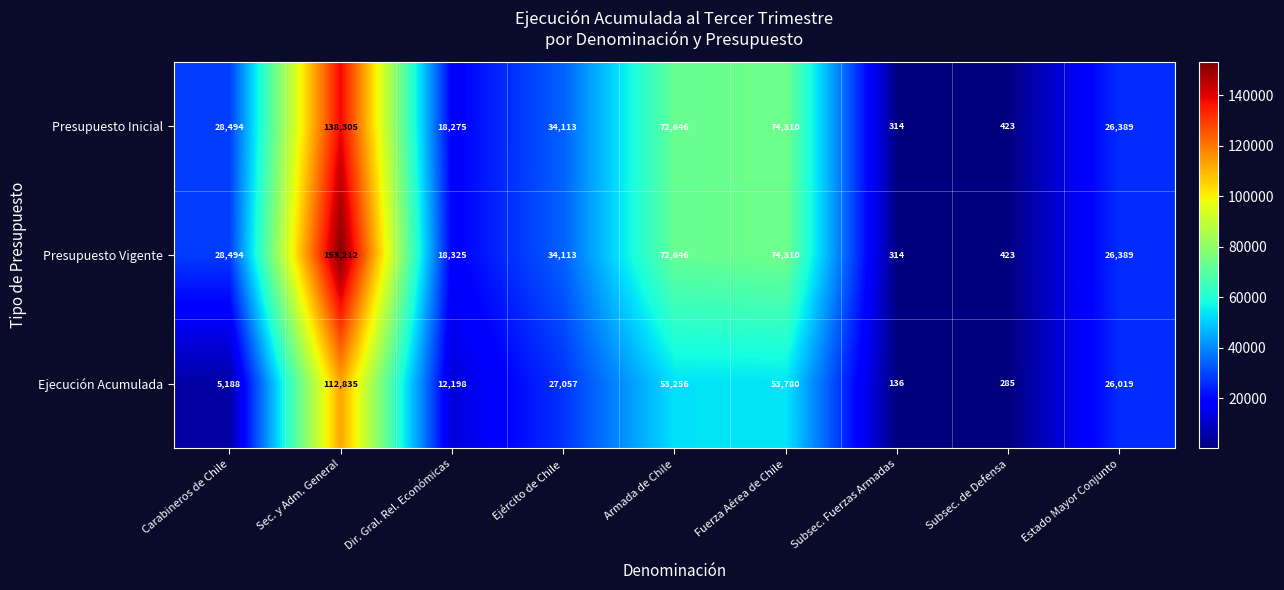

The value of Presupuesto Inicial at Estado Mayor Conjunto is 26389. True or false?

True